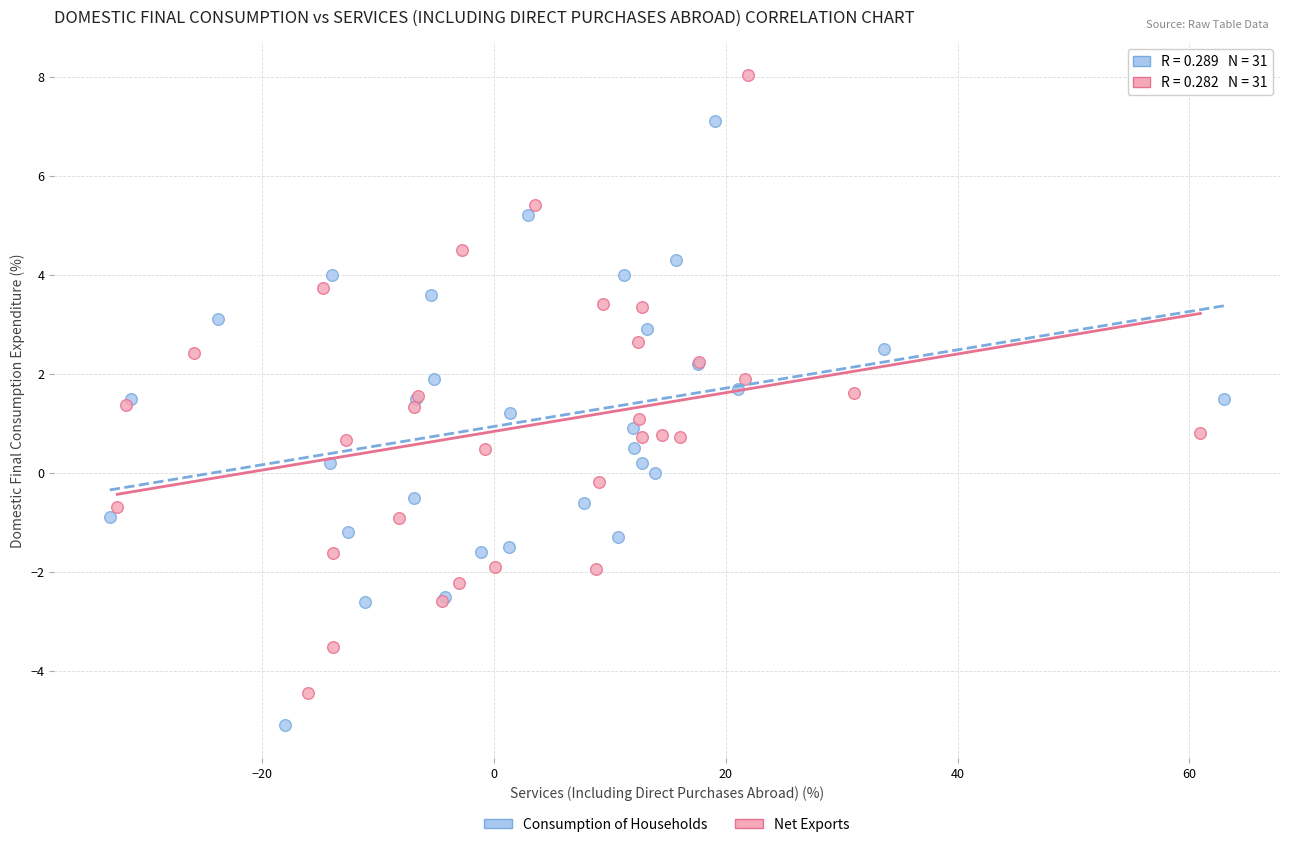

Which series reaches the maximum Y coordinate?

Net Exports